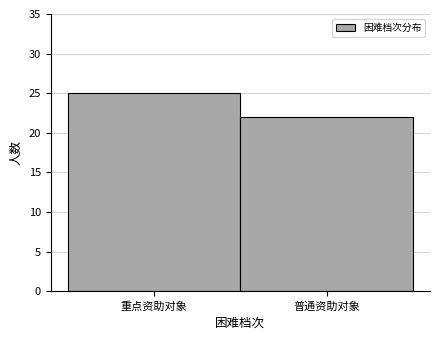

Reading left to right, extract all data points from this chart.

25	22